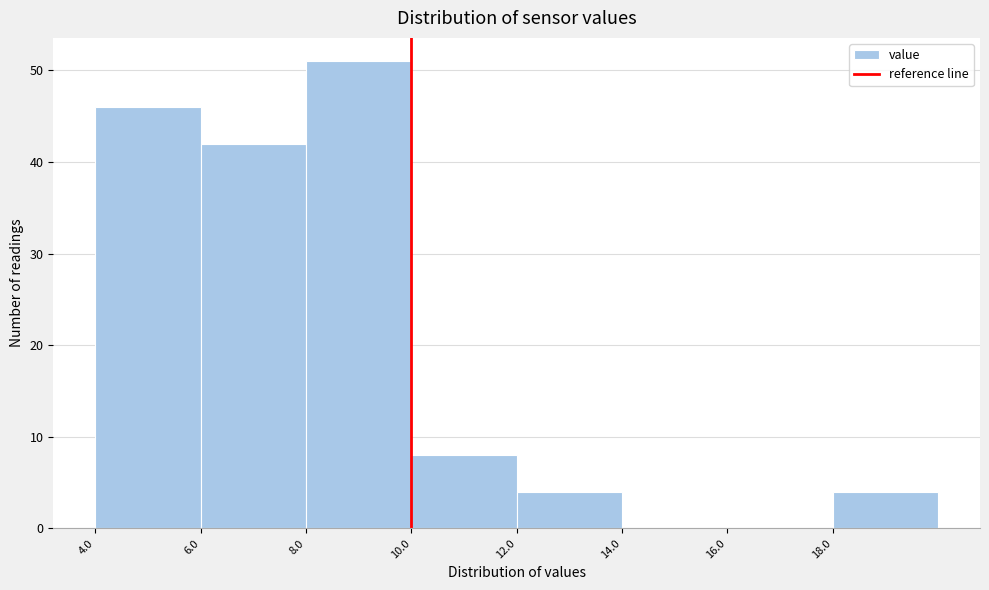

Which range on the x-axis has the tallest bar?

8 to 10